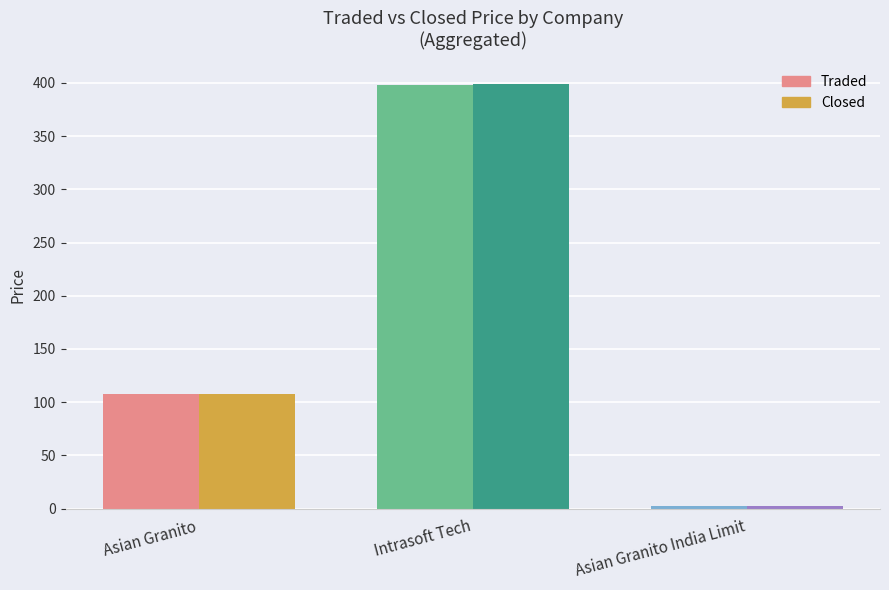

At which label does Closed first exceed 107?

Asian Granito